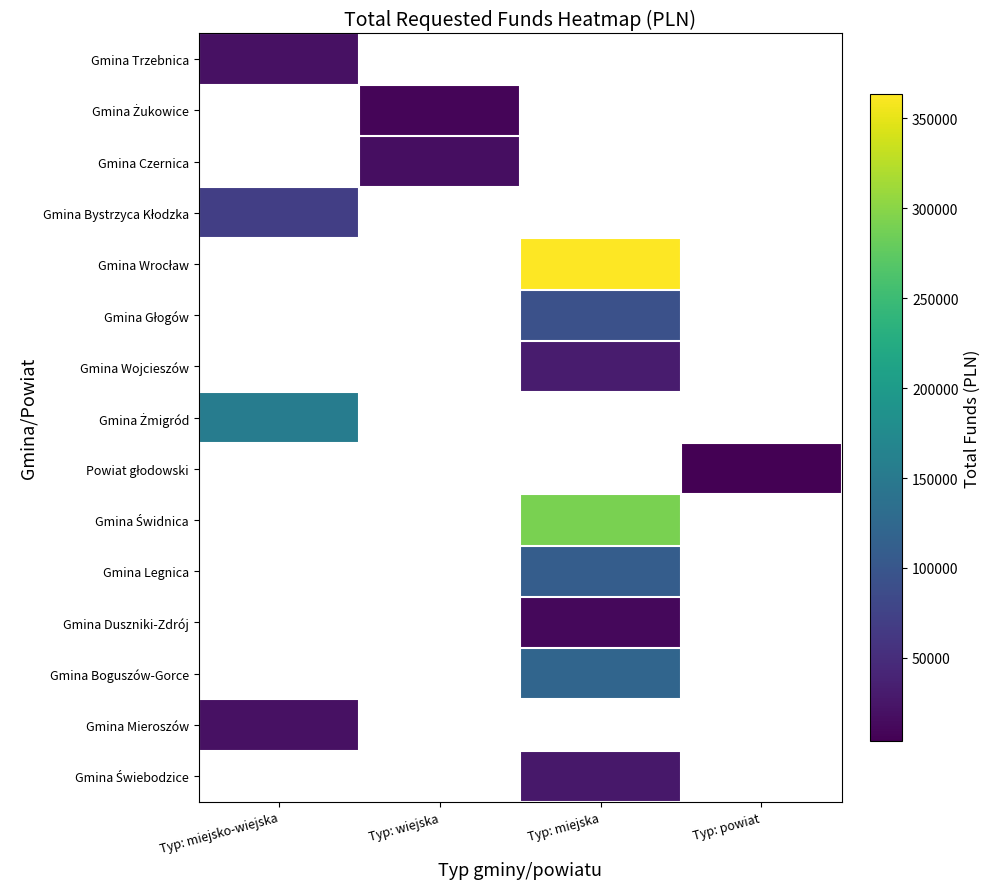

Which label corresponds to the smallest value in the chart?

Typ: powiat